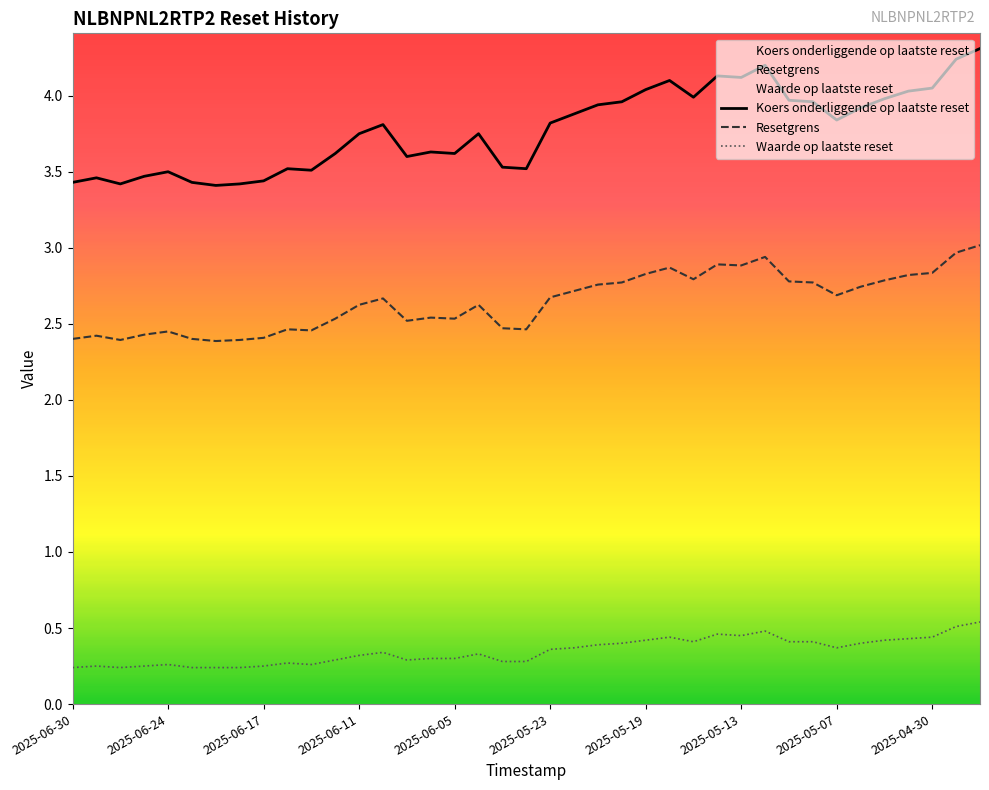

Count the number of data series in this chart.

3